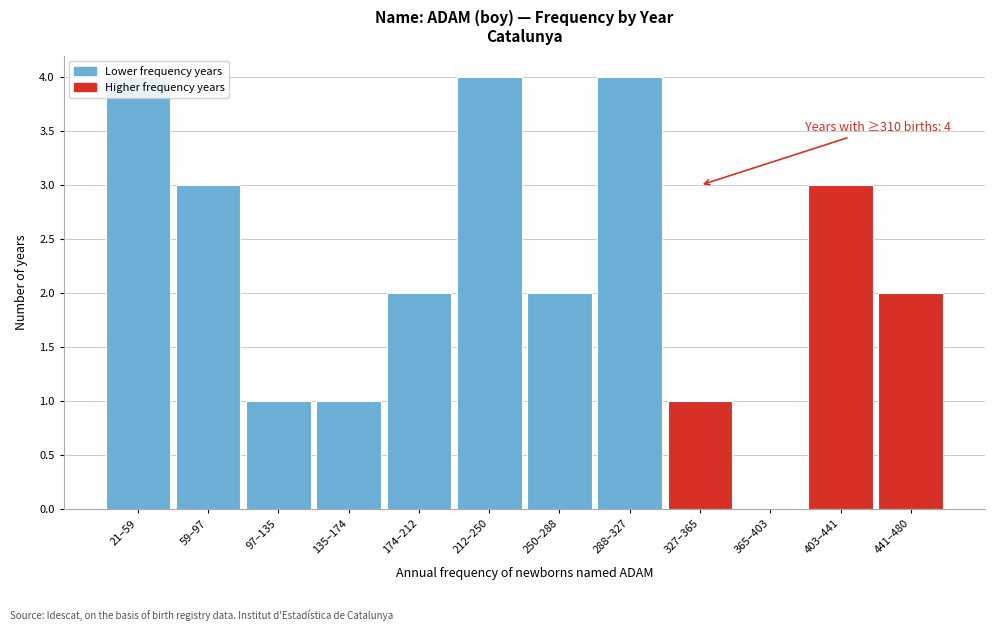

What is the sum of all values?

27